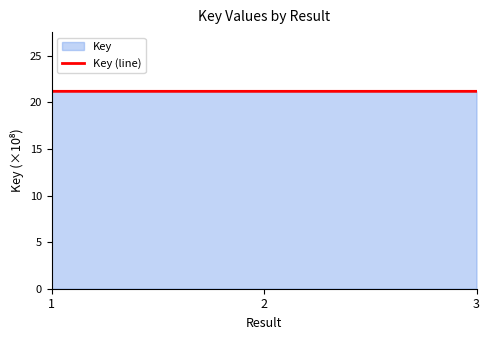

What is the ratio of the value at 1 to the value at 2?

1.0